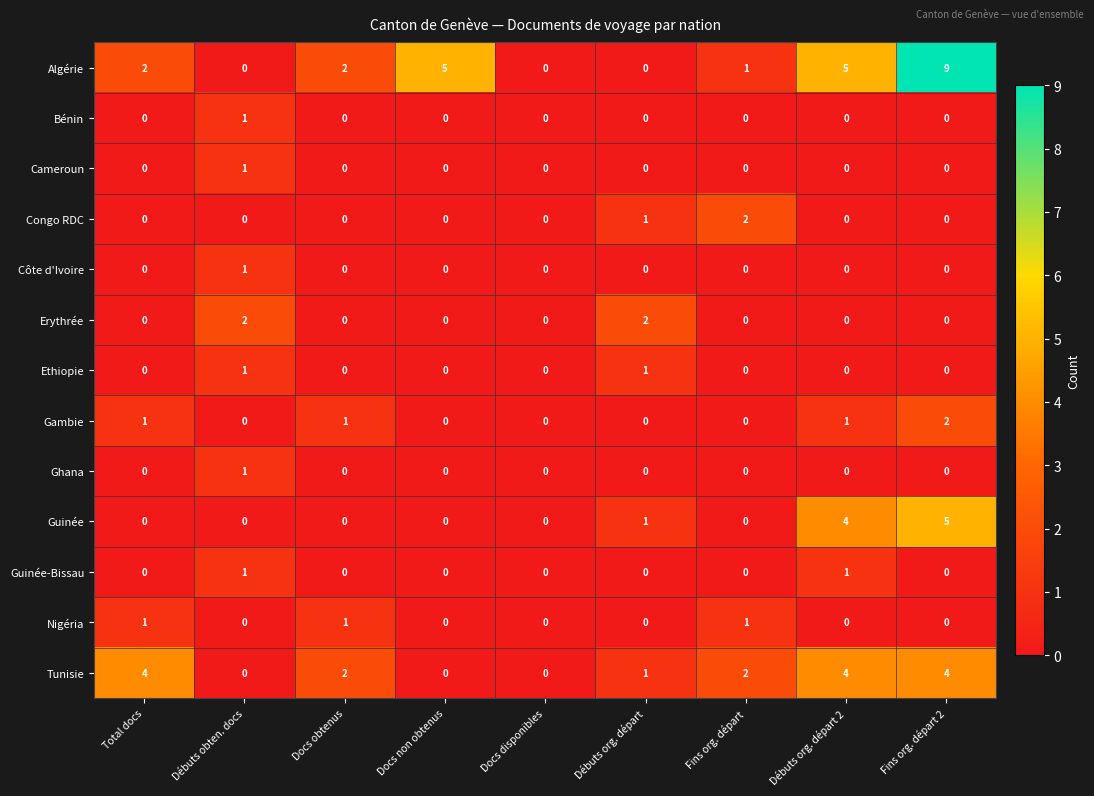

What is the greatest value displayed?

9